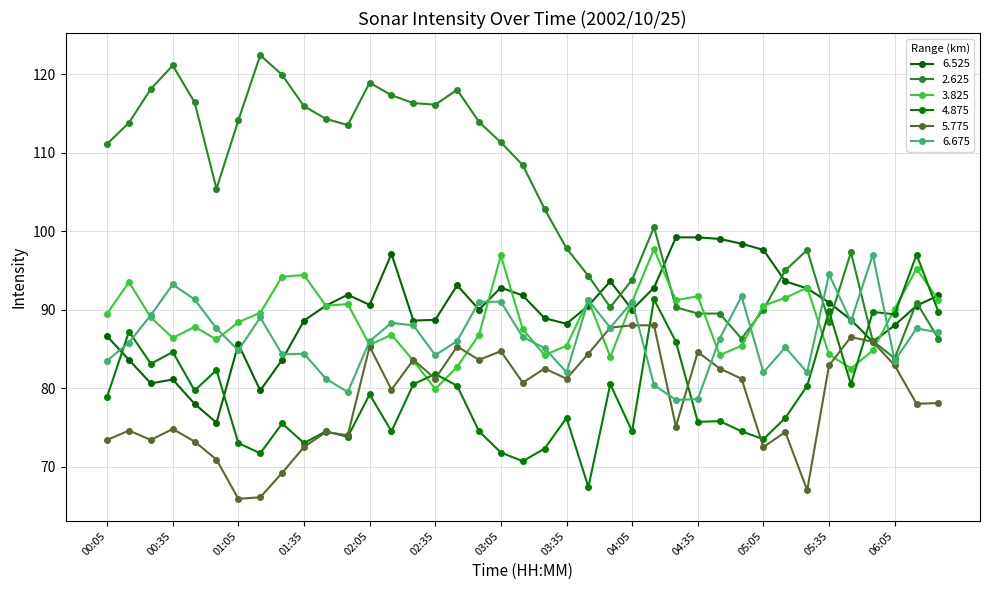

How many lines are shown in the chart?

6